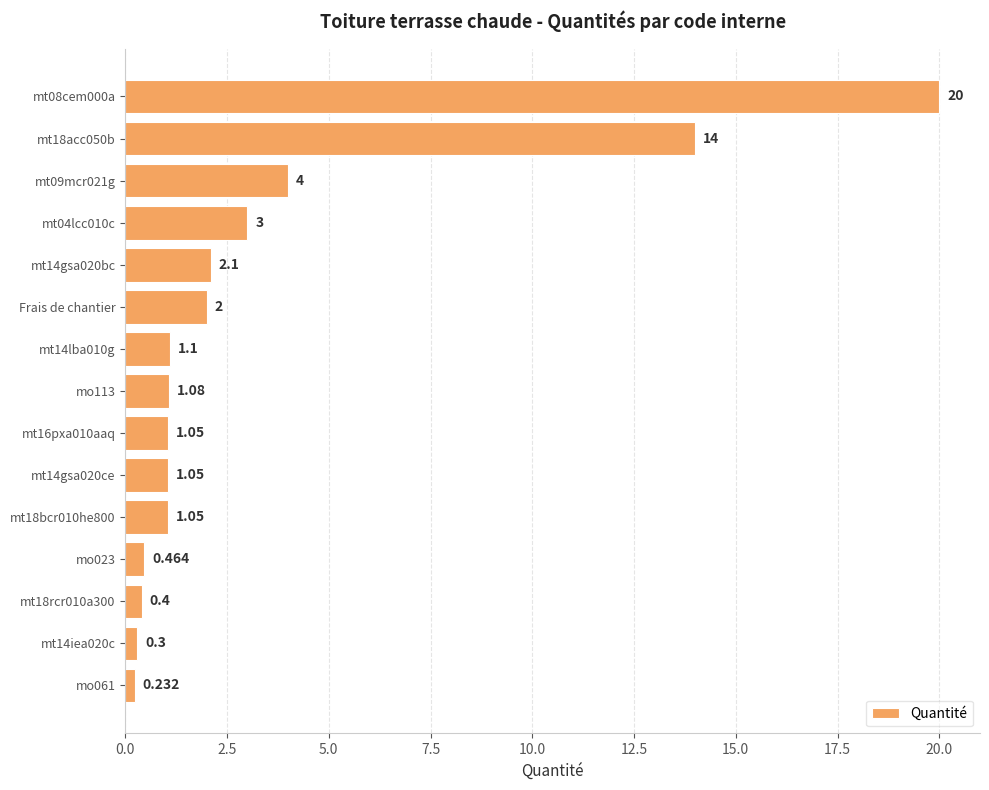

Which has a higher value, Frais de chantier or mo023?

Frais de chantier